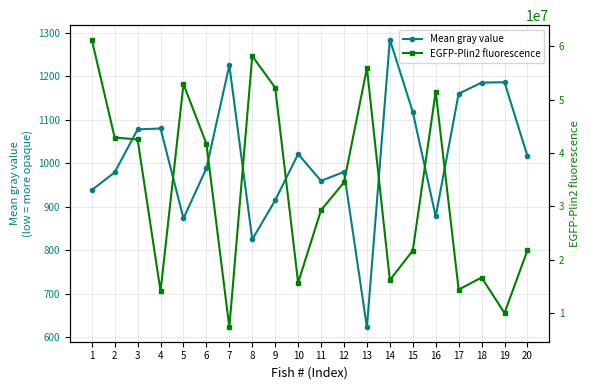

How many lines are shown in the chart?

2